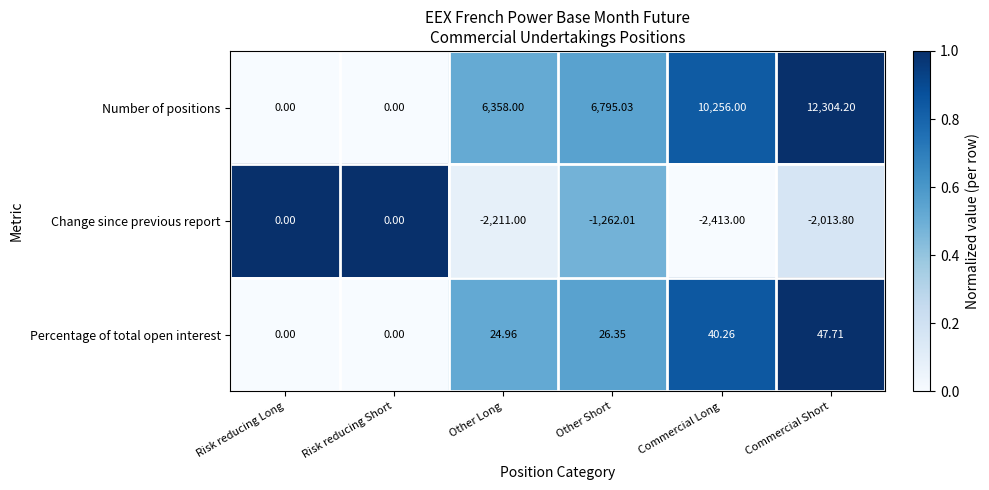

Is the value of Percentage of total open interest at Risk reducing Long greater than the value of Change since previous report at Other Short?

Yes